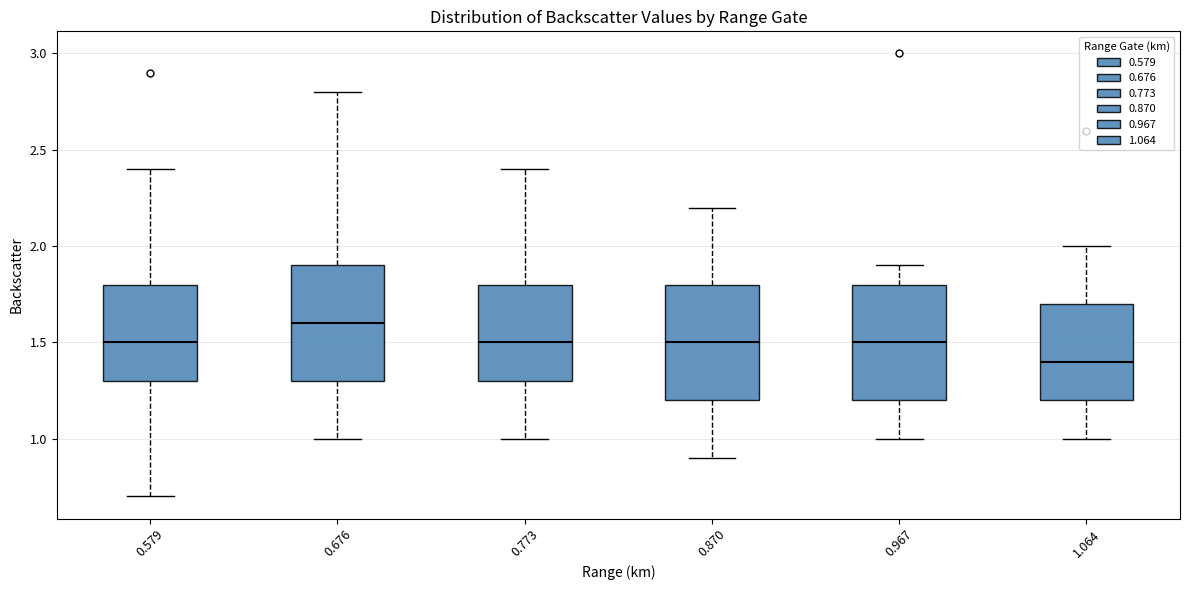

Where does the lower whisker of the box at x = 0.967 end on the y-axis? The values are not printed on the chart, so give them approximately, as read against the axis.

1.0